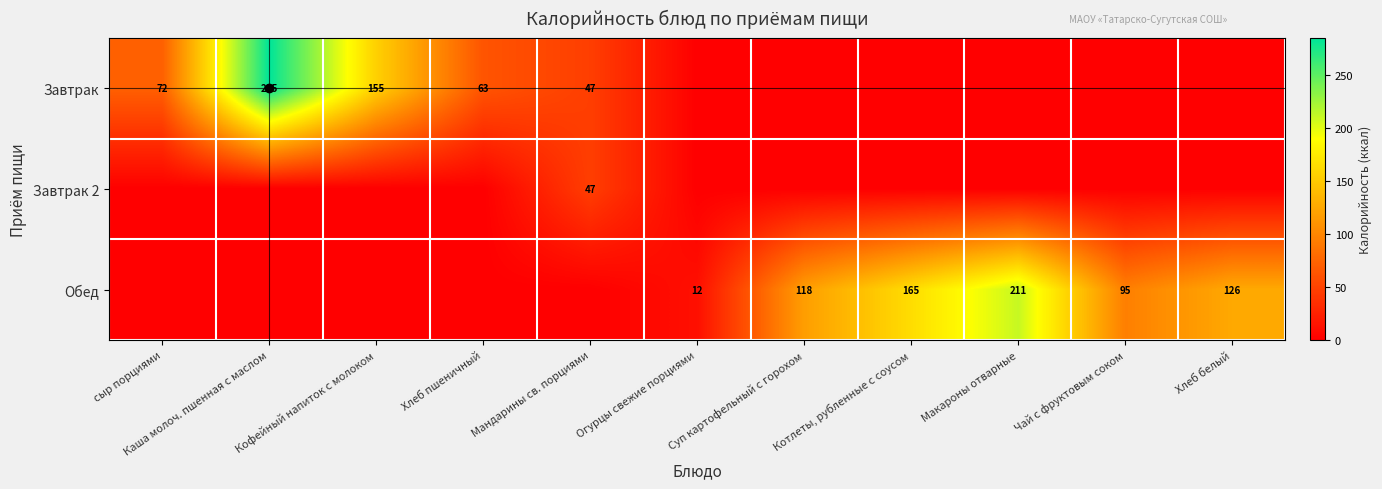

What is the sum of the Обед values at Чай с фруктовым соком and Макароны отварные?

306